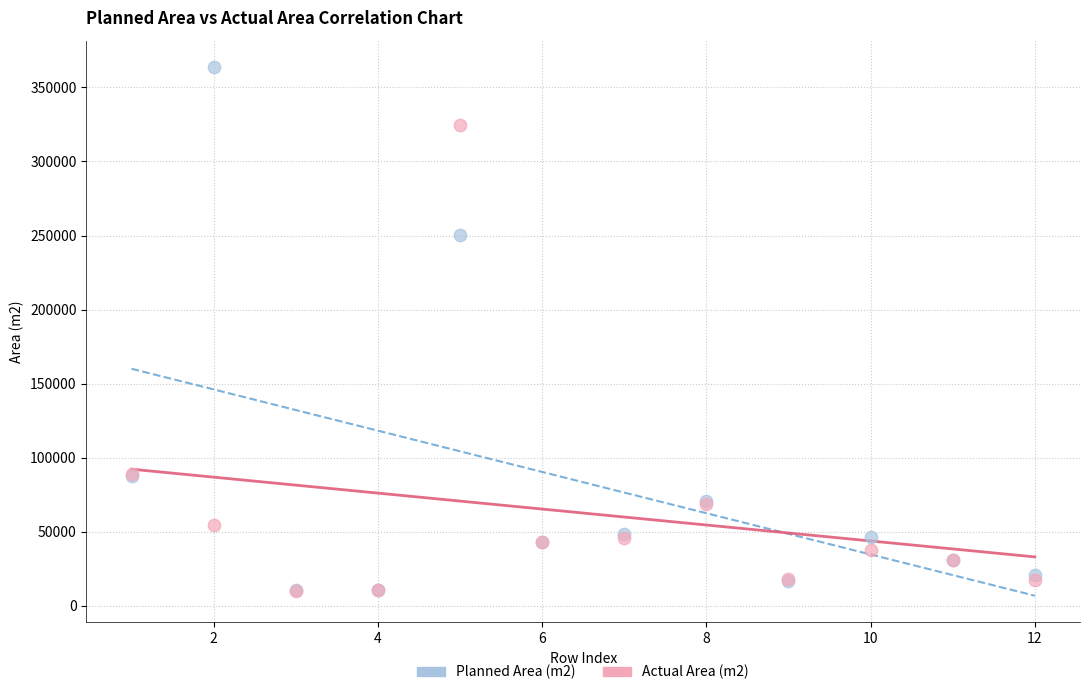

Which series contains the highest Y value?

Planned Area (m2)